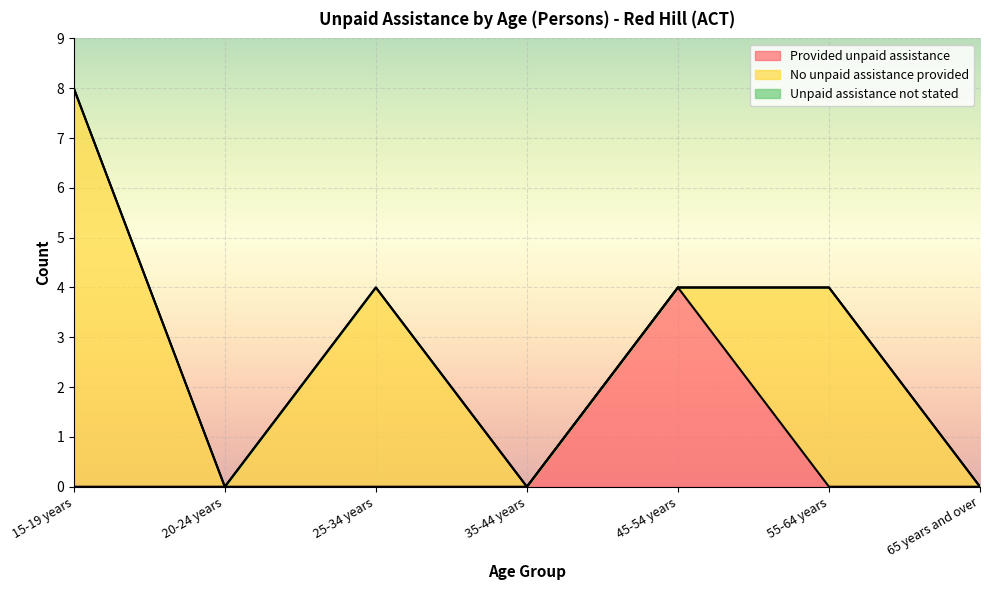

Which has a higher value, 20-24 years or 65 years and over?

20-24 years